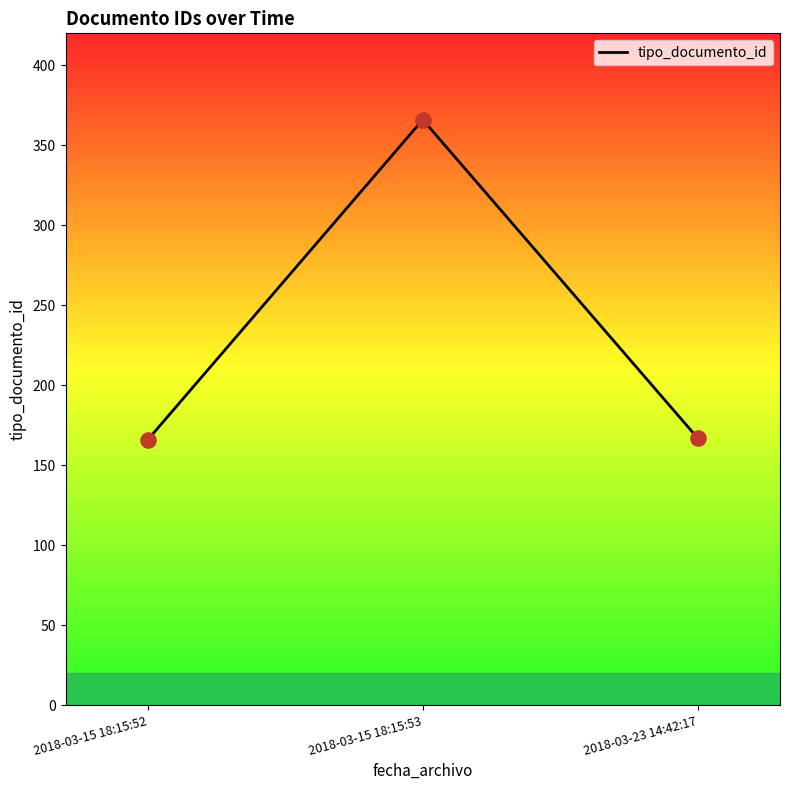

What is the ratio of the value at 2018-03-15 18:15:53 to the value at 2018-03-15 18:15:52?

2.2